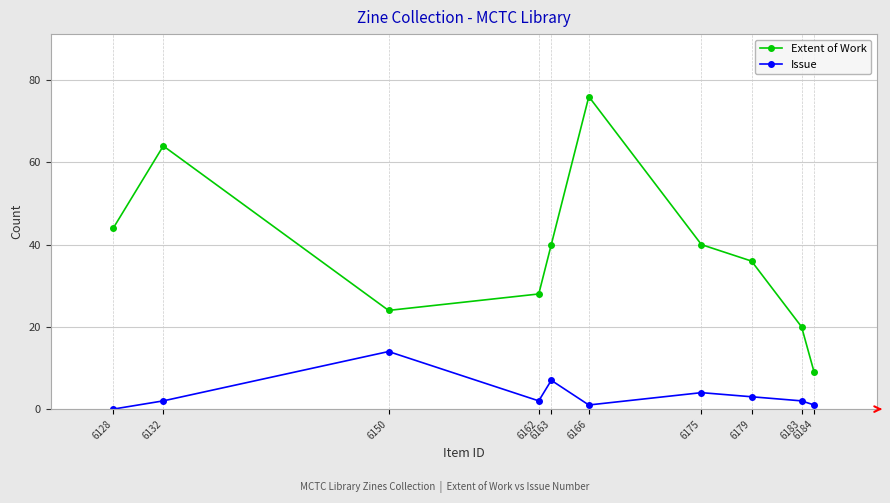

What is the total value across all series at 6128?

44